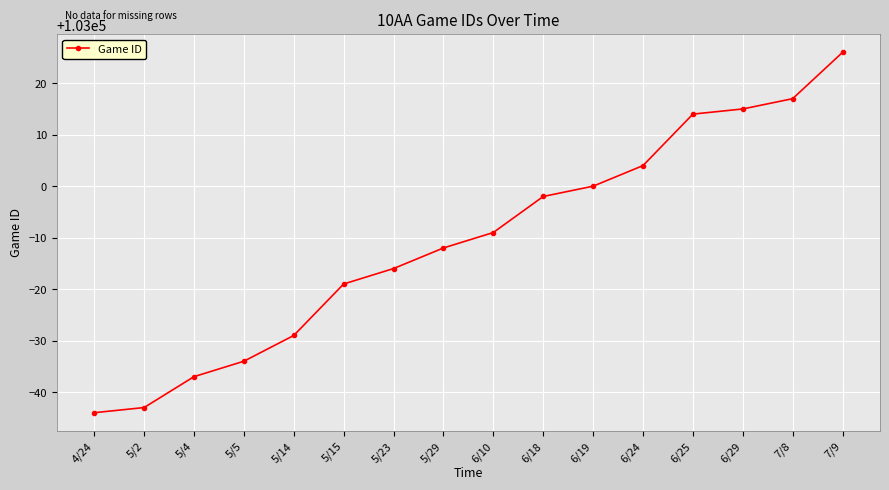

How many lines are shown in the chart?

1